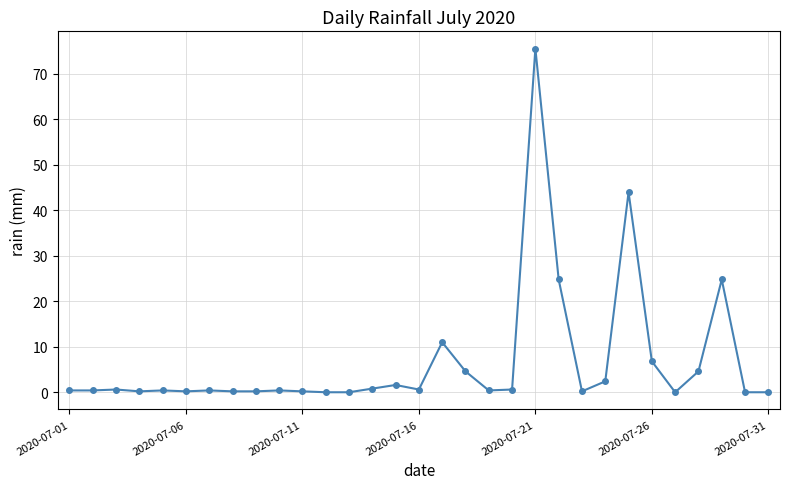

What is the difference between the second highest and second lowest values?

44.0